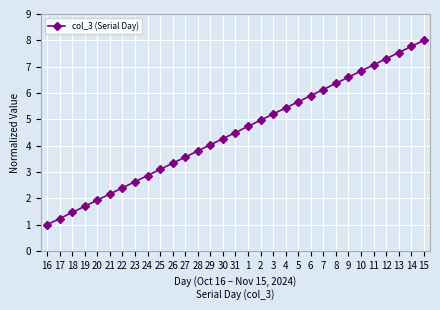

The chart shows a value of 7.8 at 1. True or false?

False